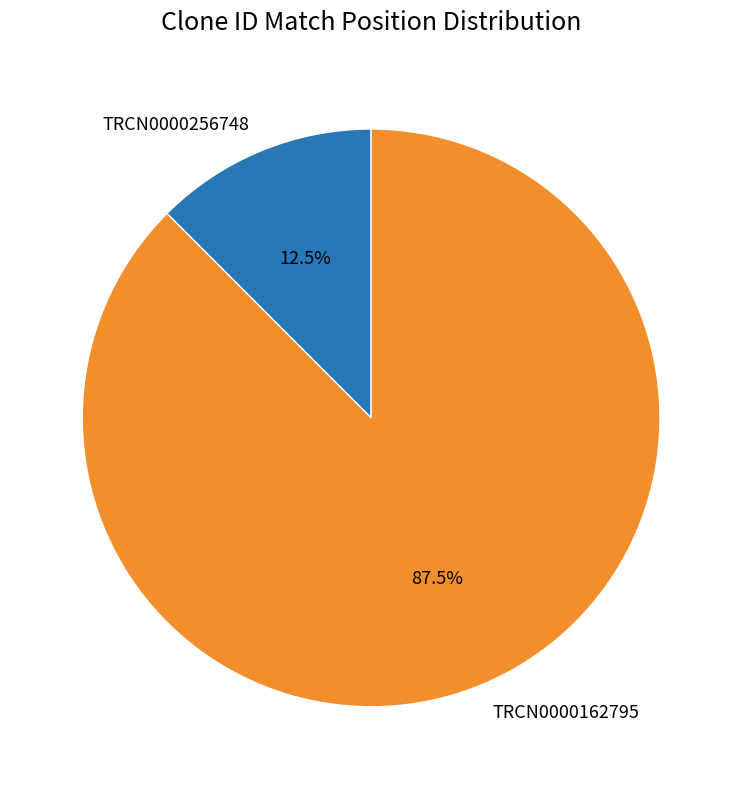

Which slice is the smallest?

TRCN0000256748